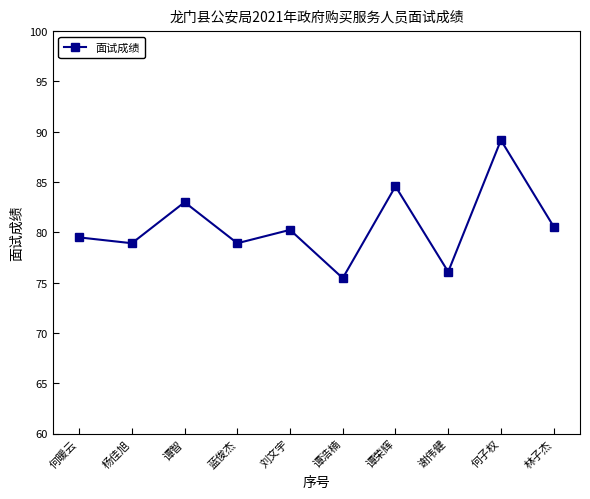

Is this an area chart (filled region under the line)?

No